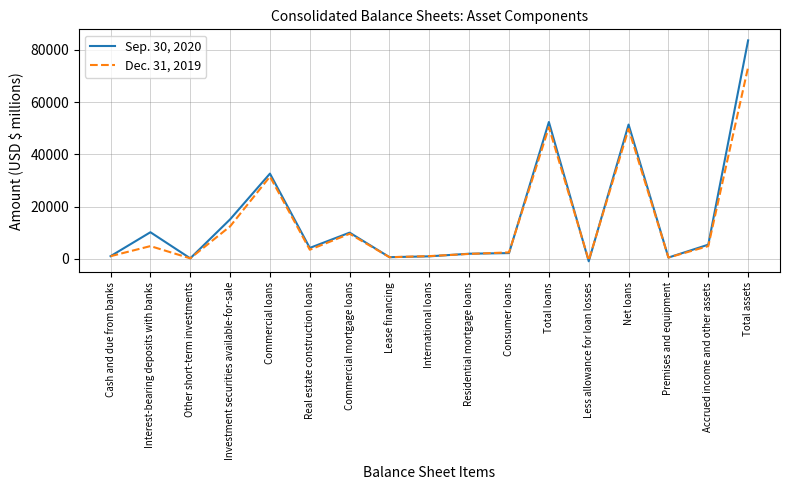

Which series changed the most between Investment securities available-for-sale and Consumer loans?

Sep. 30, 2020